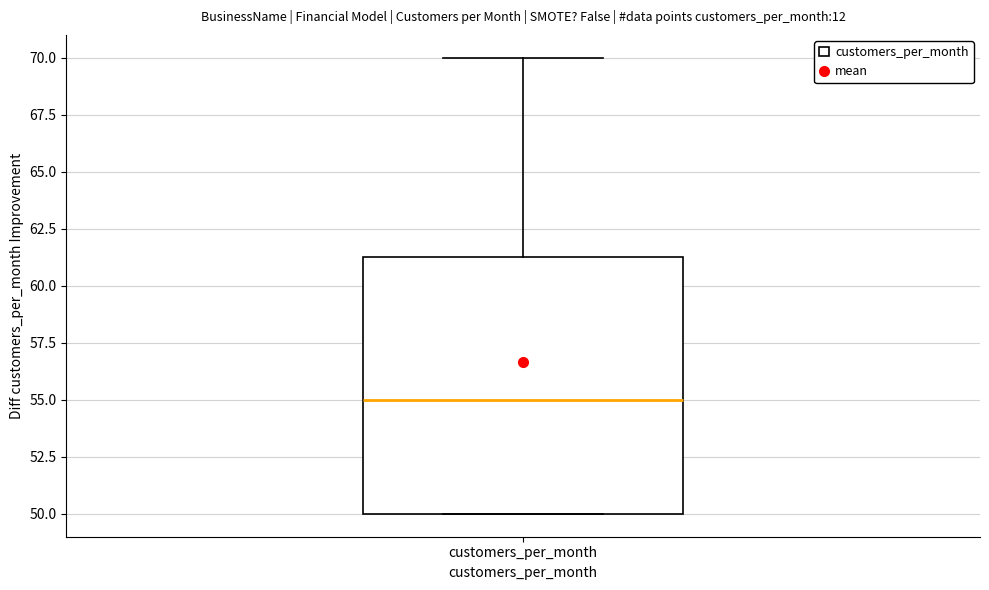

Where does the upper whisker of the box for customers_per_month end on the y-axis? The values are not printed on the chart, so give them approximately, as read against the axis.

70.0